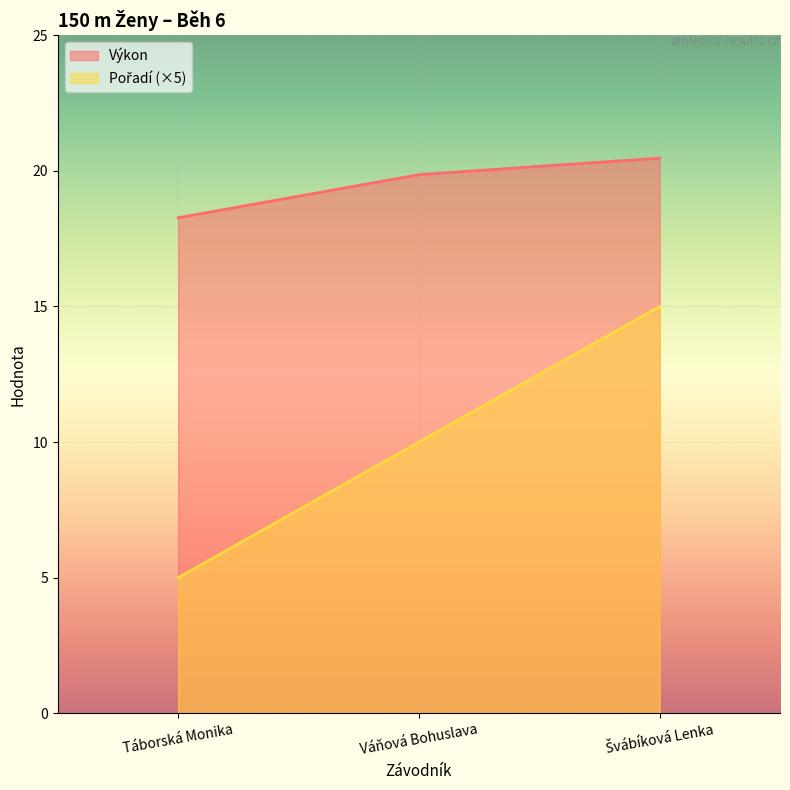

What is the label of the 3rd point from the right?

Táborská Monika